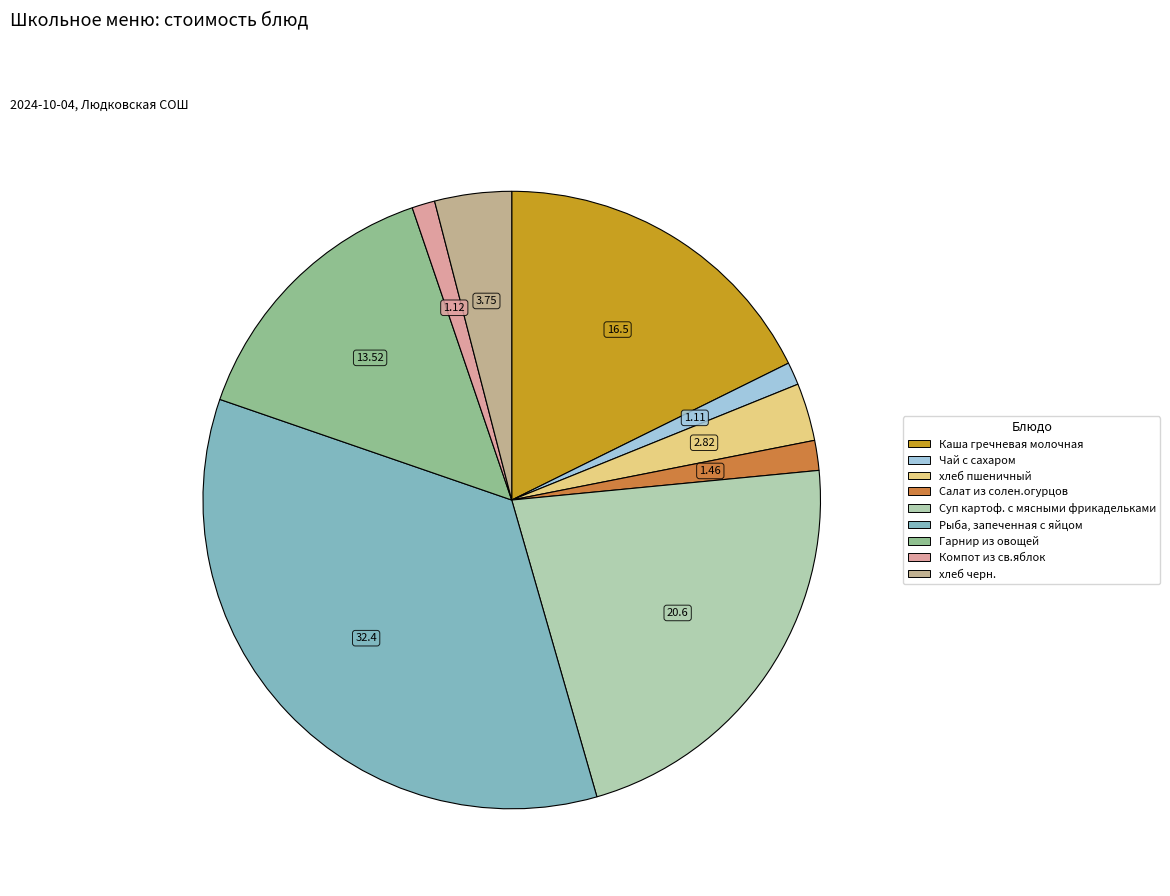

How many segments does this pie chart have?

9